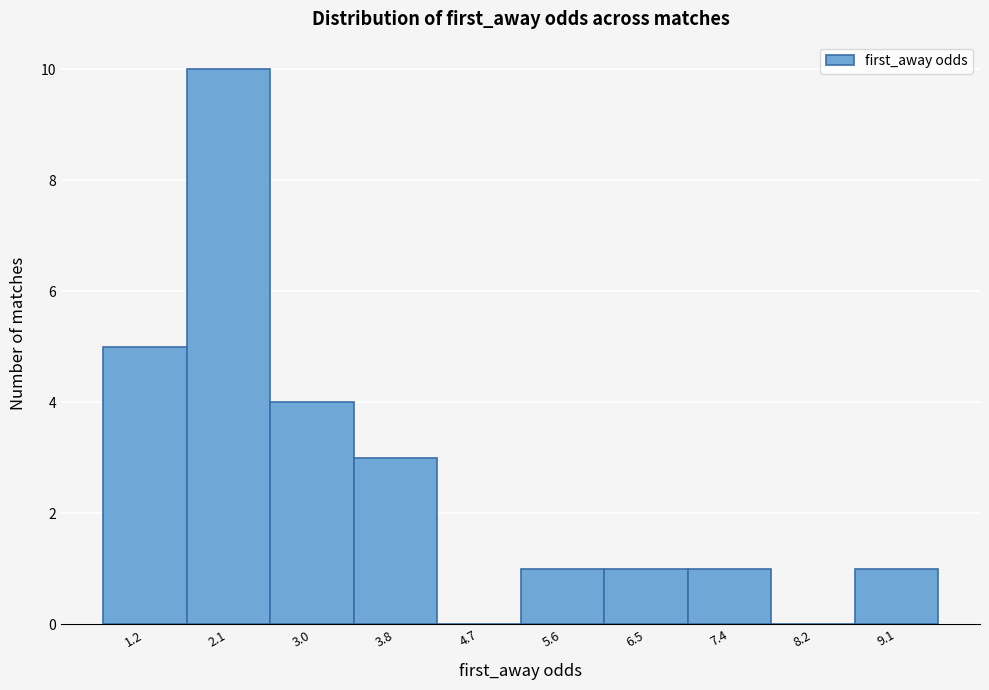

Reading left to right, what are all the values shown in this chart?

1.2=5	2.1=10	3.0=4	3.8=3	4.7=0	5.6=1	6.5=1	7.4=1	8.2=0	9.1=1